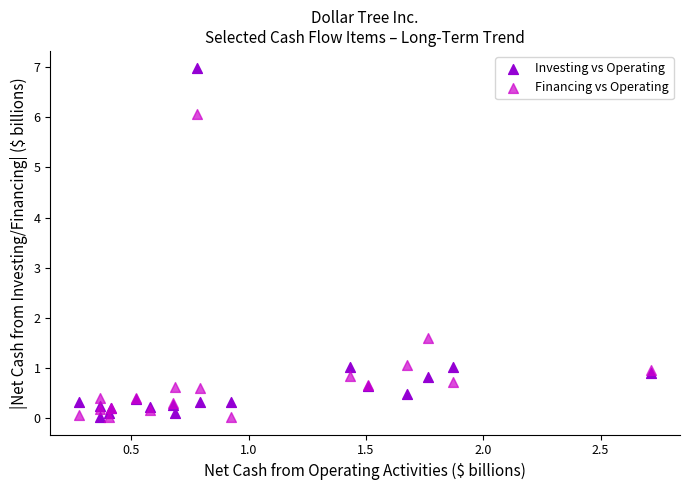

Which series contains the highest Y value?

Investing vs Operating